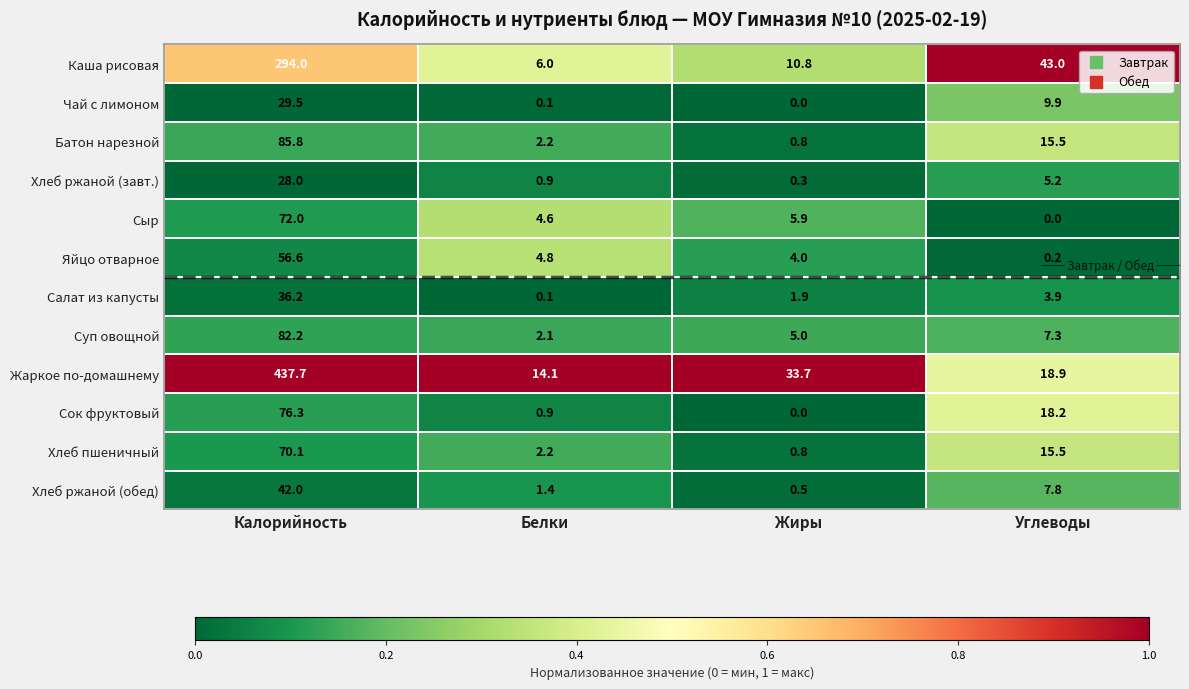

What is the total value across all series at Углеводы?

145.4